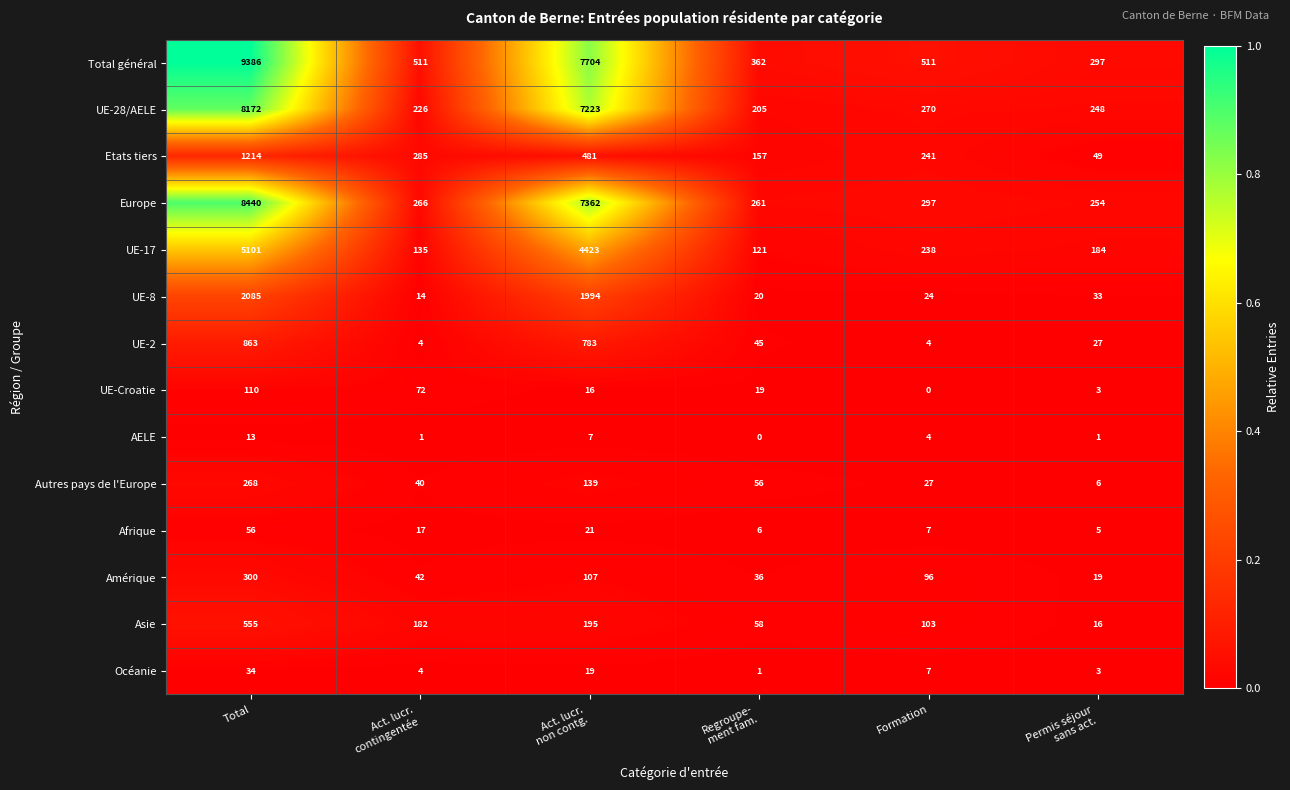

Which series has the largest total across all categories?

Total général